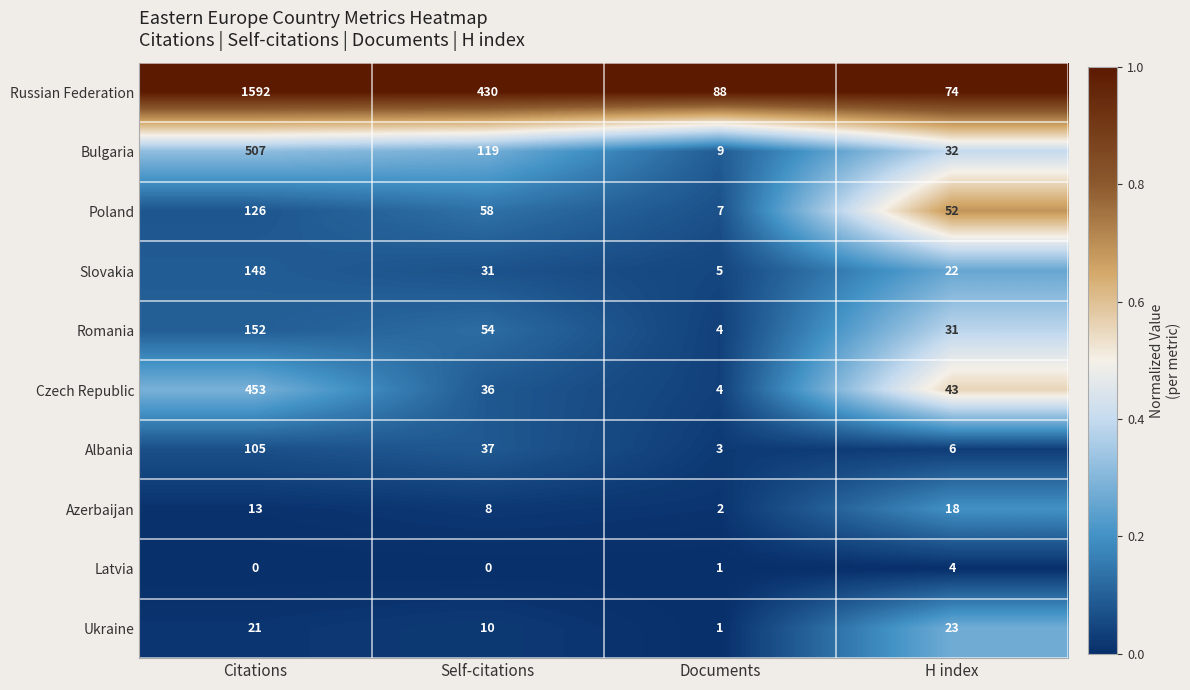

The value of Ukraine at H index is 23. True or false?

True